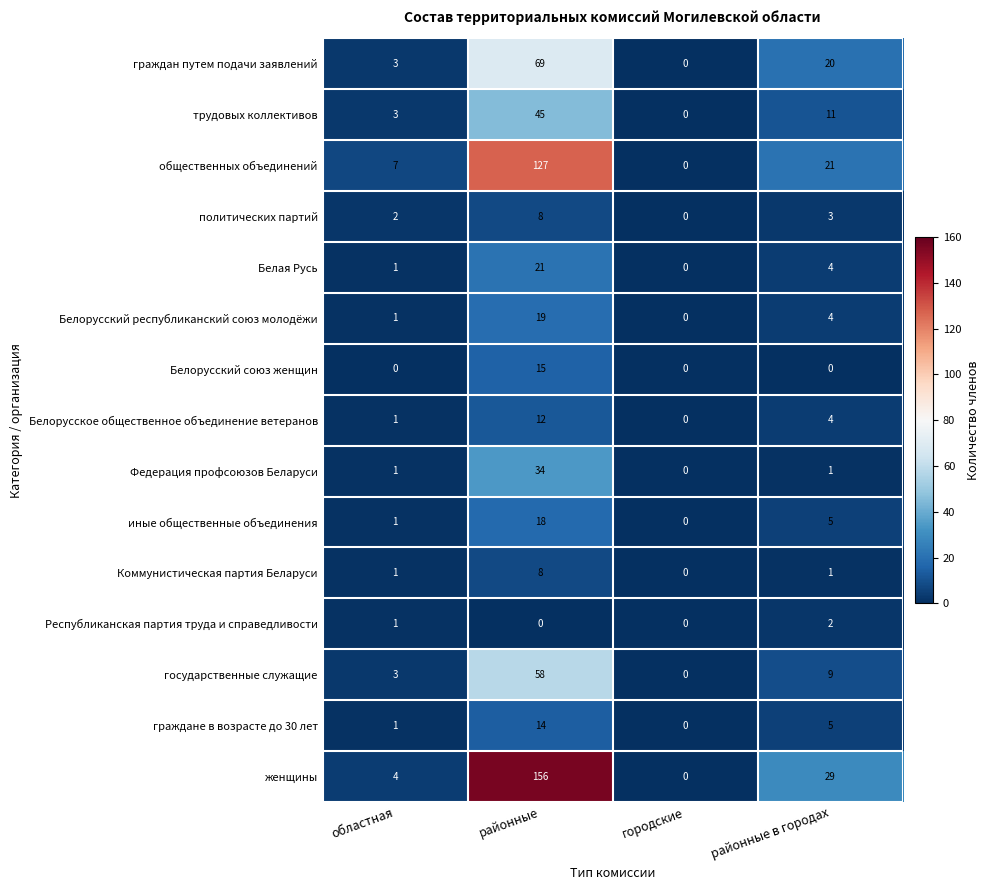

How many categories are shown in the chart?

4